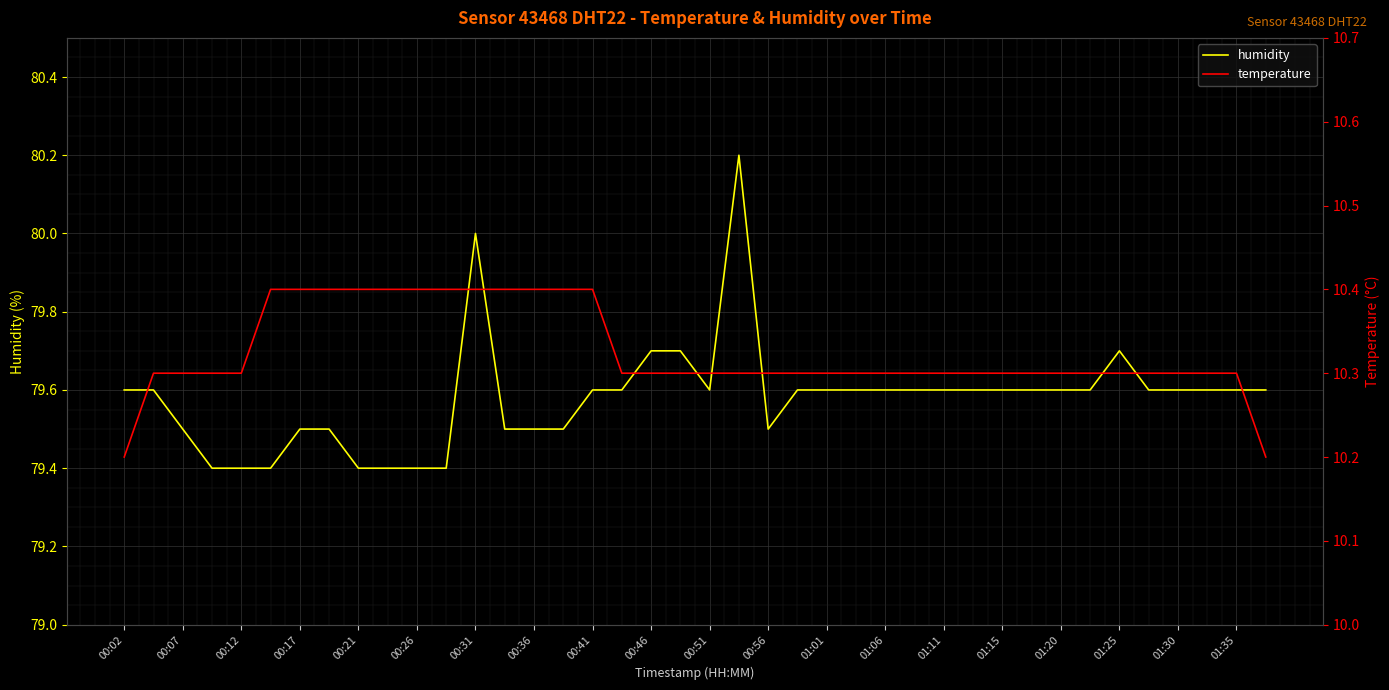

What is the sum of all temperature values?

413.0